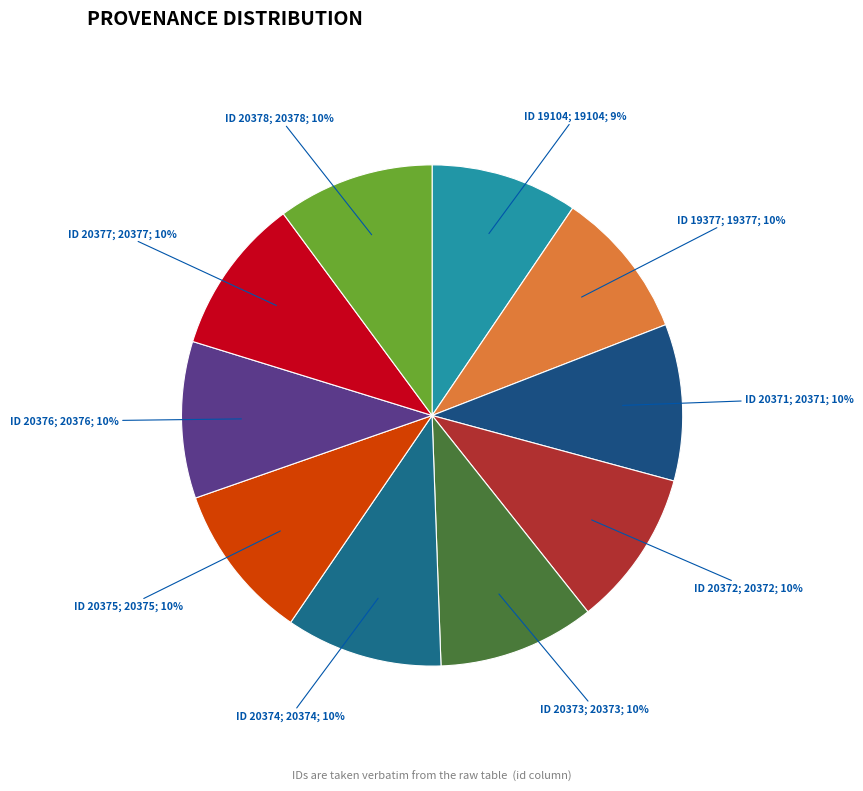

Count the number of slices in the pie.

10